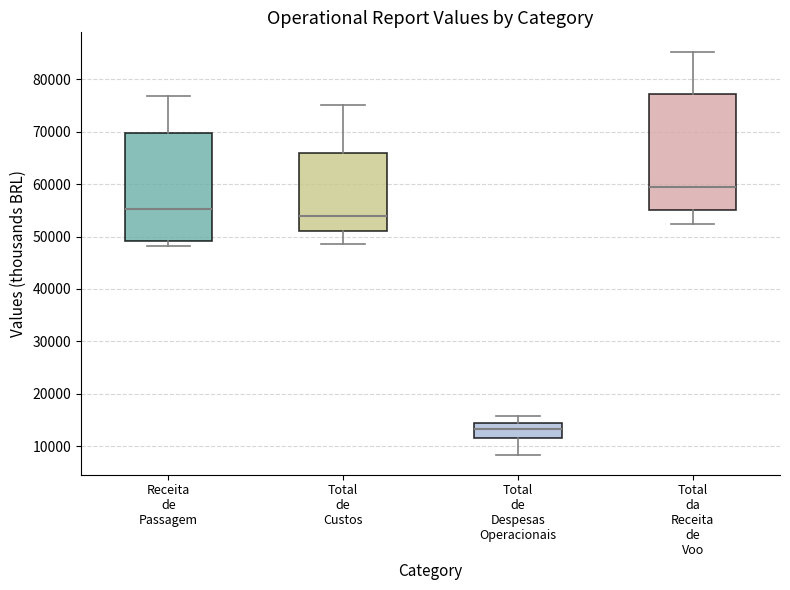

Comparing the boxes themselves (not the whiskers), which one is the tallest?

Total da Receita de Voo